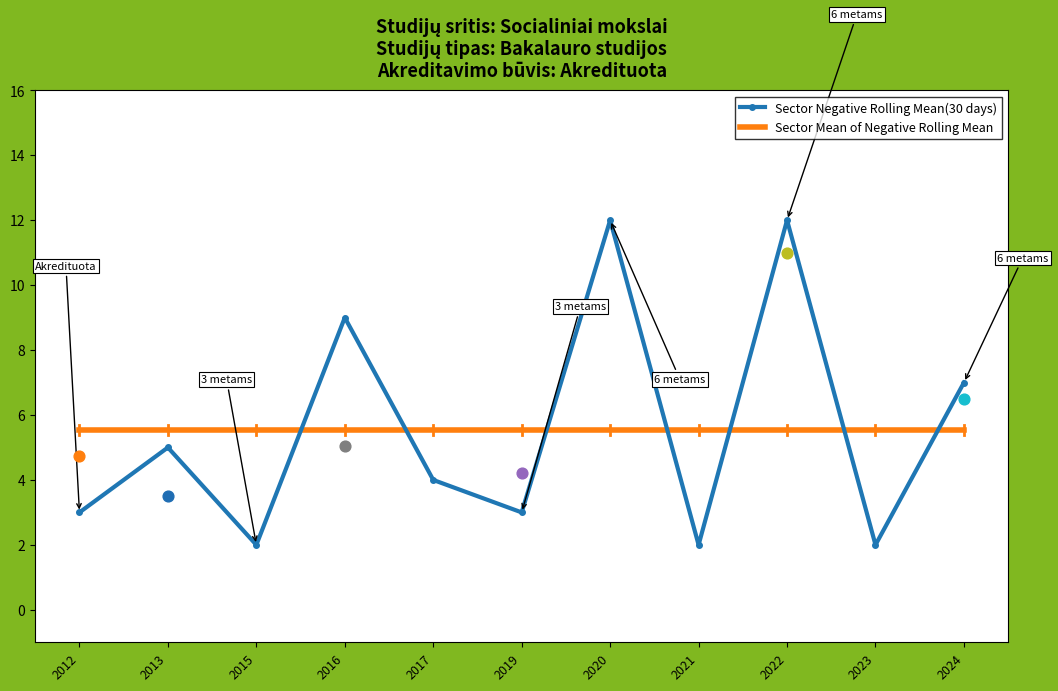

What is the total value across all series at 2020?

17.5